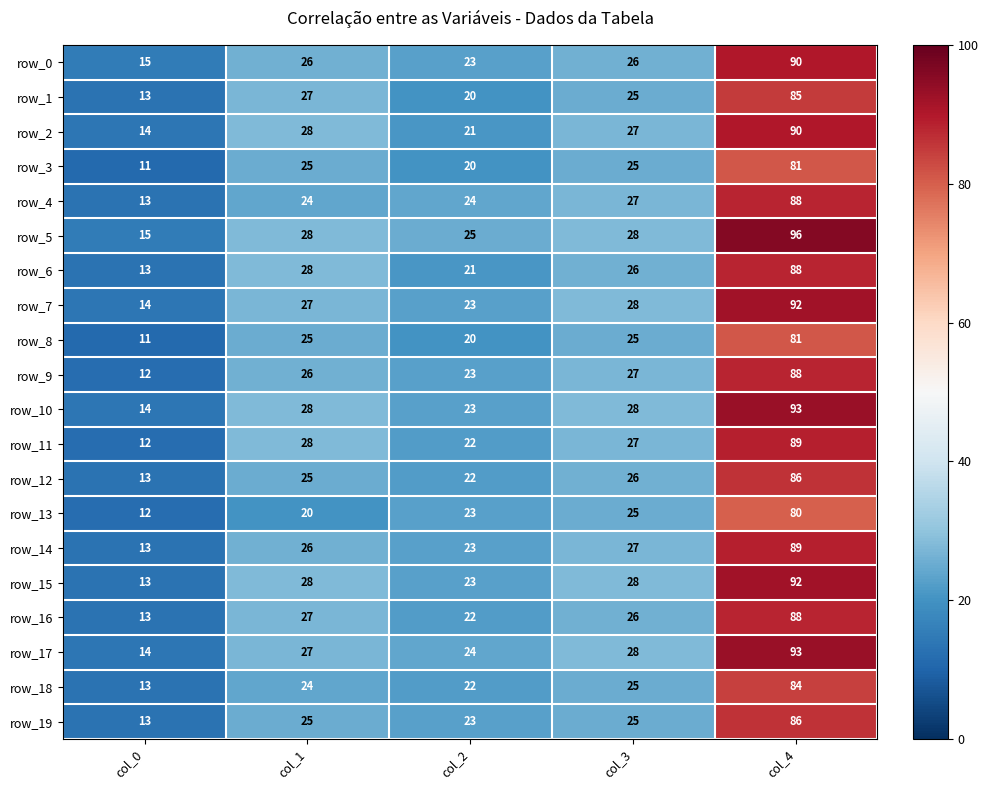

Which series has the widest spread of values?

row_5